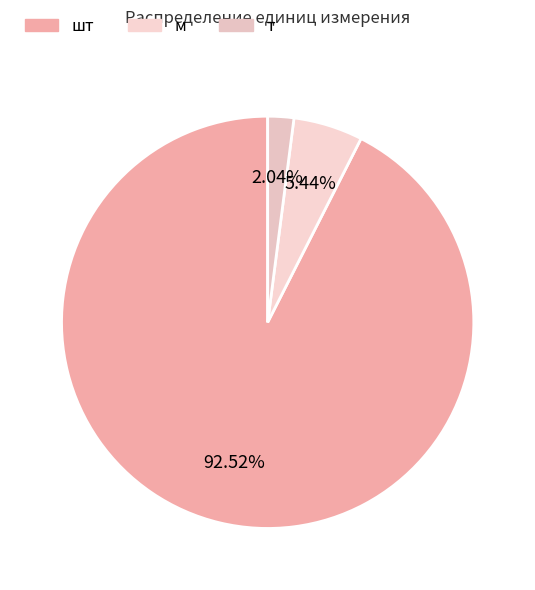

To the nearest percent, what portion does м represent?

5%